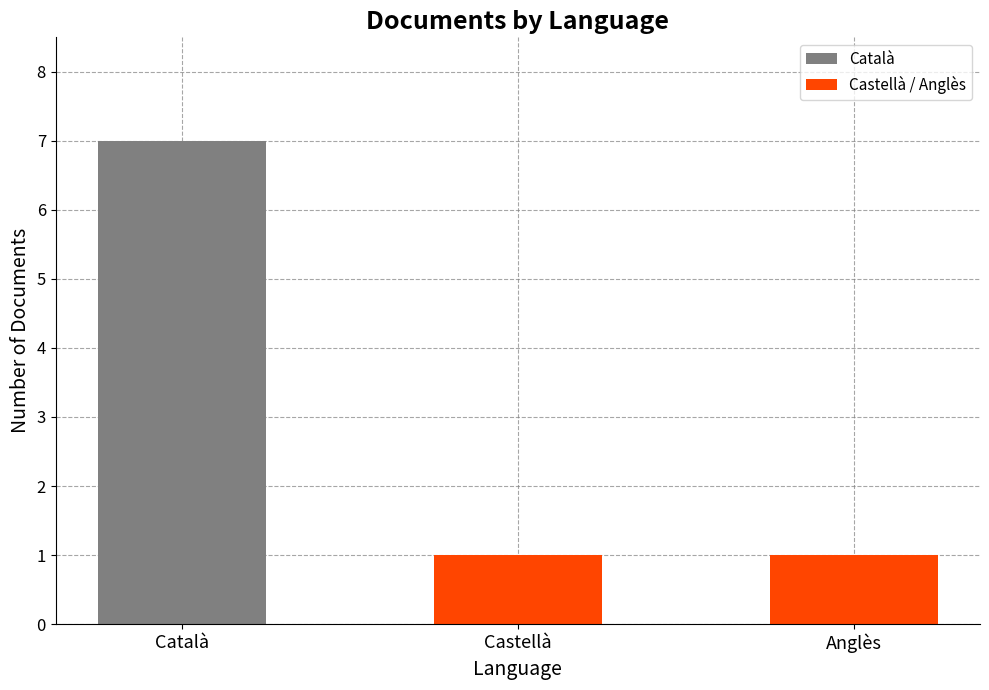

Are the bars horizontal?

No